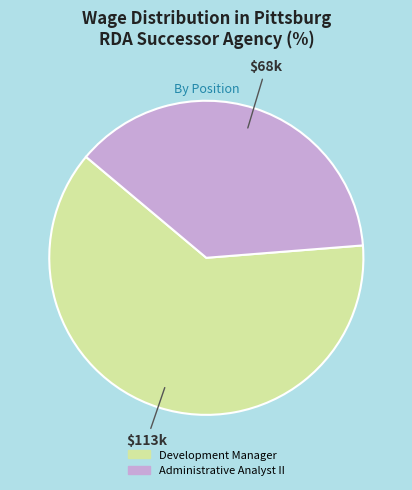

The Administrative Analyst II slice represents 45% of the pie. True or false?

False